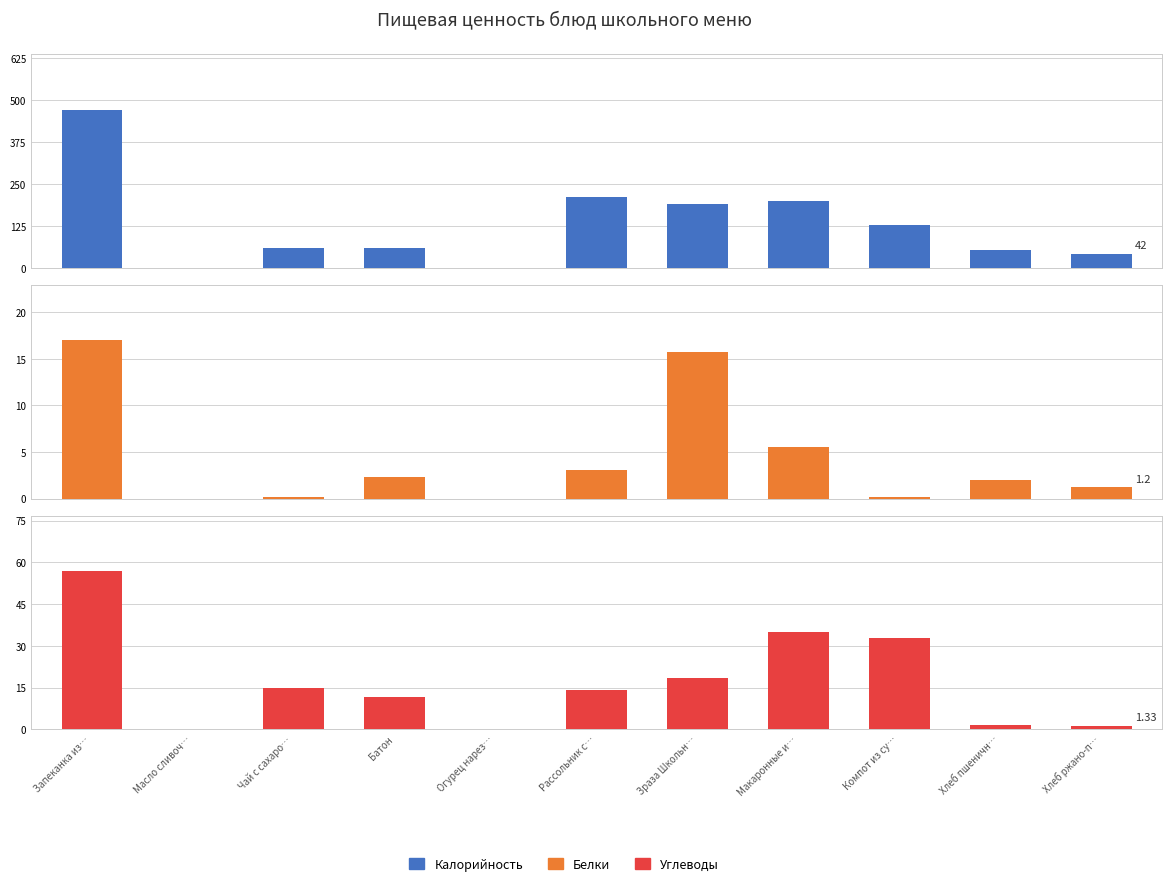

What is the total value across all series at Макаронные и…?

240.9